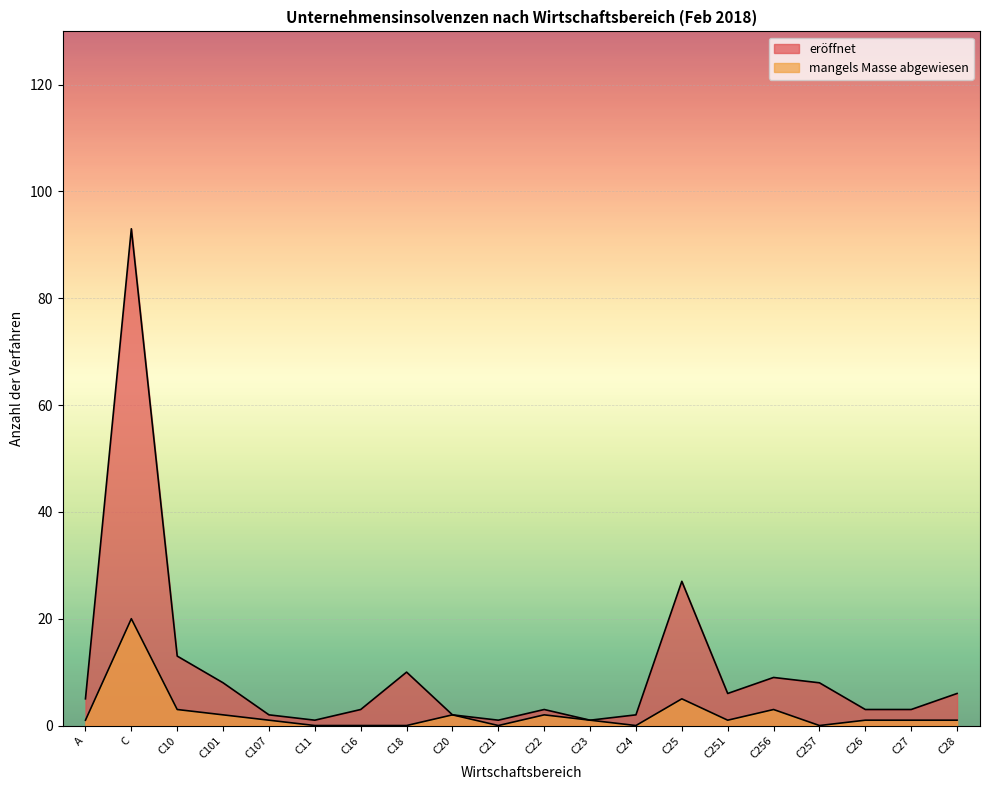

The value of mangels_Masse at C107 is 0. True or false?

False